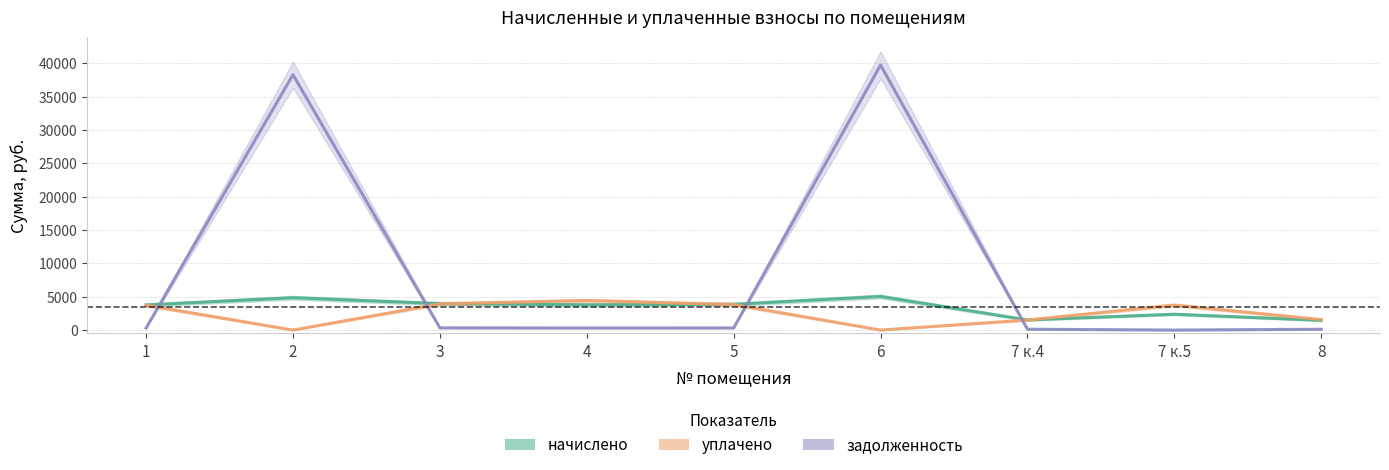

Between 2 and 7 к.4, which series saw the biggest shift?

задолженность